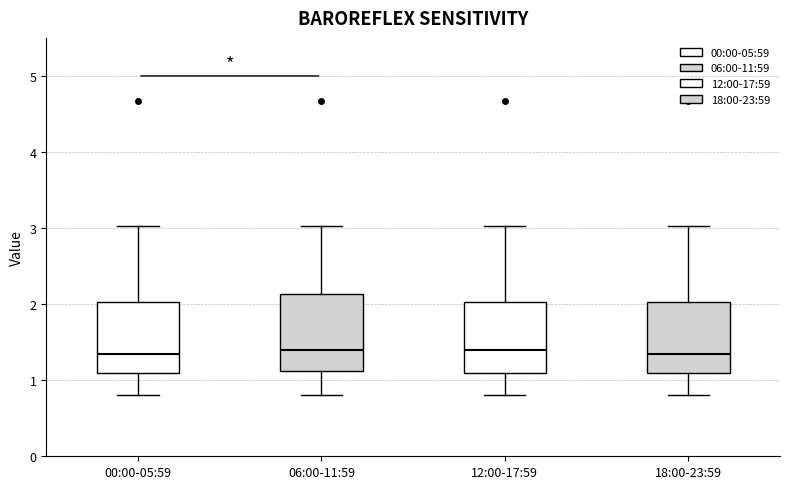

Where does the lower whisker of the box for 06:00-11:59 end on the y-axis? The values are not printed on the chart, so give them approximately, as read against the axis.

0.8